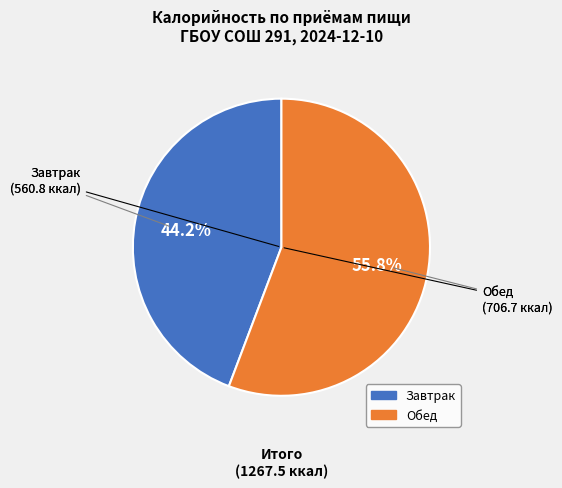

Which slice represents more than half of the pie?

Обед